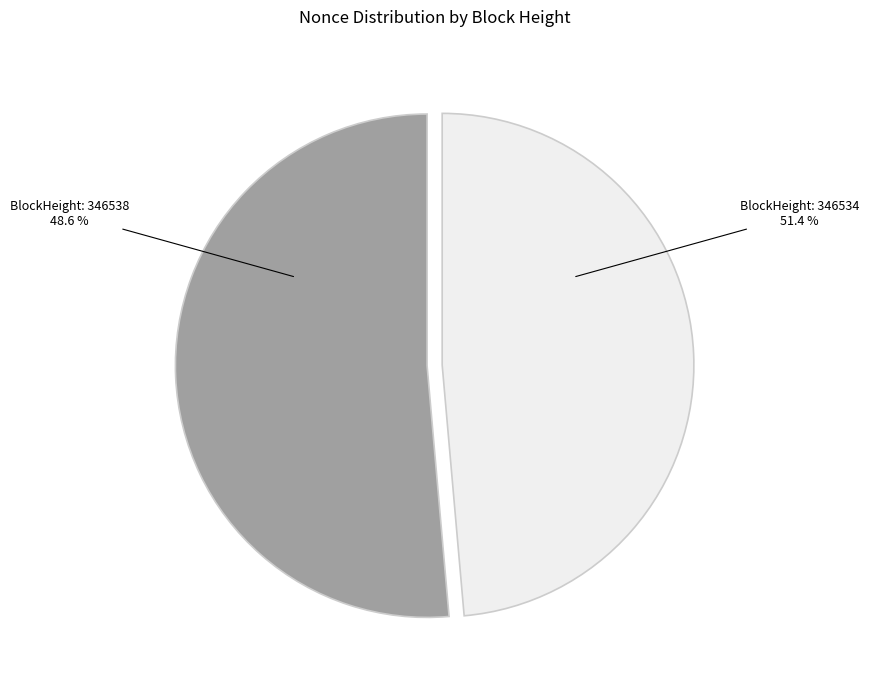

Which category has the biggest portion of the pie?

346534